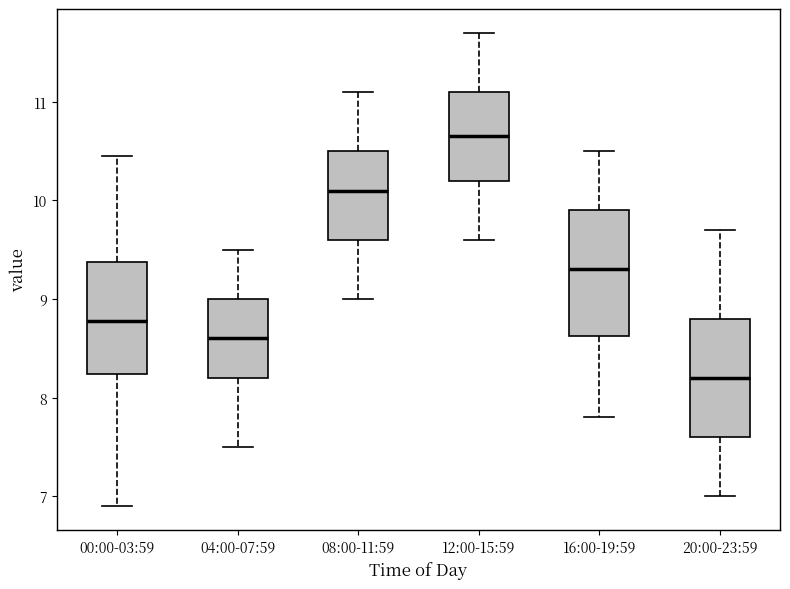

Reading left to right, read every box against the y-axis: the position of its median line, the range the box covers, and the ends of its whiskers. The values are not printed on the chart, so give them approximately, as read against the axis.

00:00-03:59: median 8.8, box 8.2 to 9.4, whiskers 6.9 to 10.5
04:00-07:59: median 8.6, box 8.2 to 9.0, whiskers 7.5 to 9.5
08:00-11:59: median 10.1, box 9.6 to 10.5, whiskers 9.0 to 11.1
12:00-15:59: median 10.7, box 10.2 to 11.1, whiskers 9.6 to 11.7
16:00-19:59: median 9.3, box 8.6 to 9.9, whiskers 7.8 to 10.5
20:00-23:59: median 8.2, box 7.6 to 8.8, whiskers 7.0 to 9.7